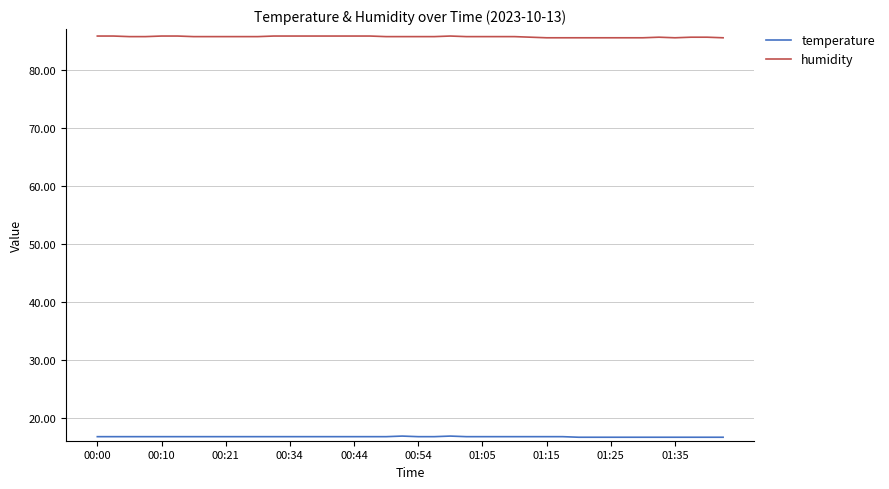

What is the sum of all temperature values?

667.2